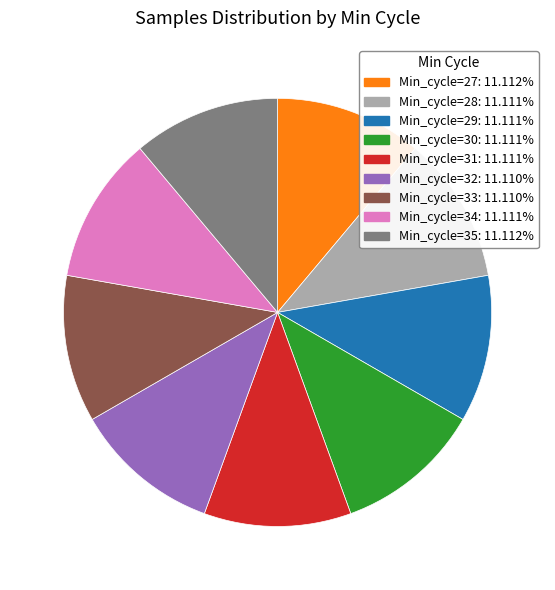

Is the sum of Min_cycle=29 and Min_cycle=31 greater than half?

No